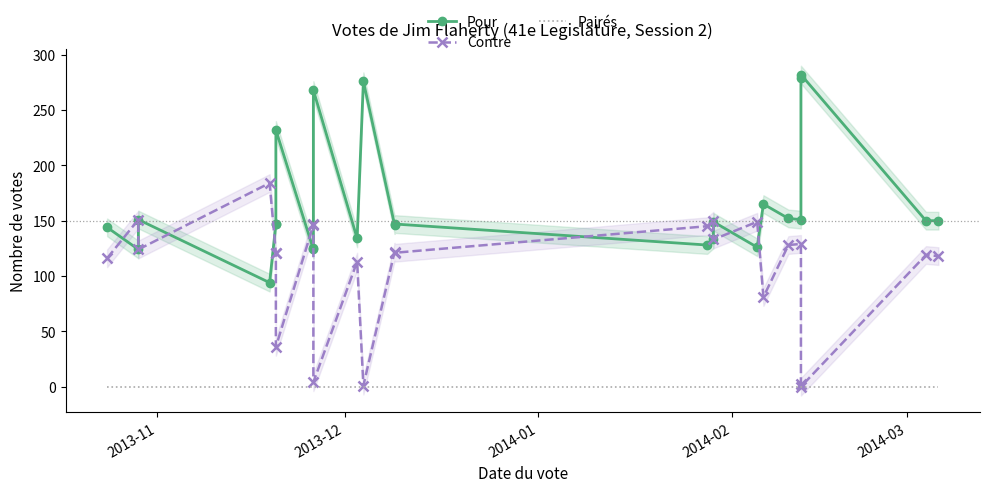

True or false: Pairés has more than 2 interior local peaks.

False